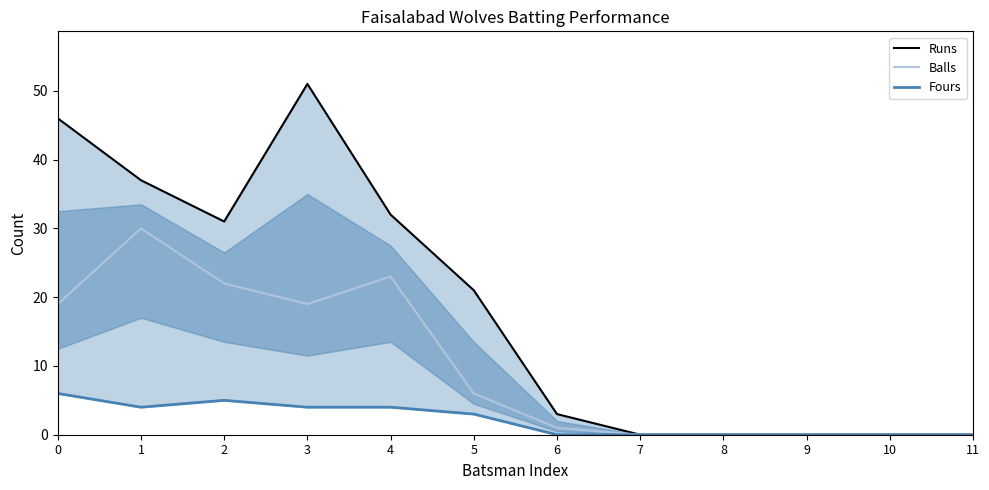

True or false: Balls has more than 2 interior local peaks.

False